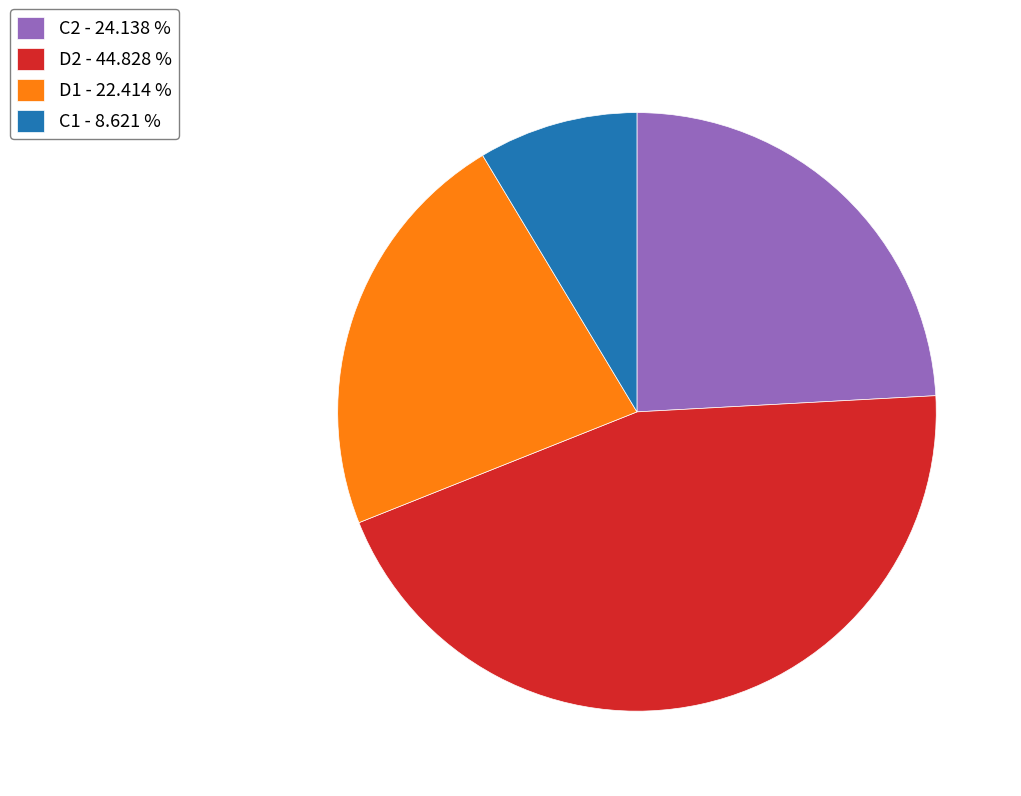

Is the sum of D1 and C1 greater than half?

No